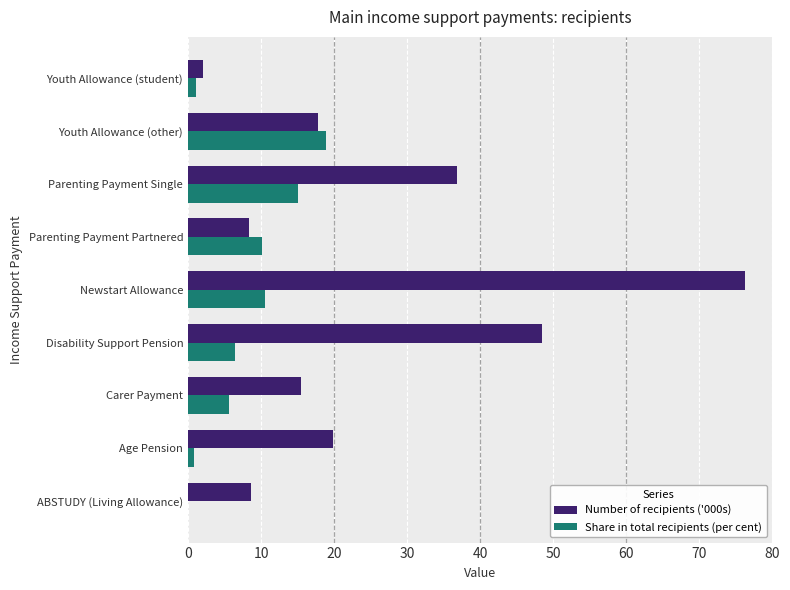

What is the sum of the Number of recipients ('000s) values at Parenting Payment Single and ABSTUDY (Living Allowance)?

45.4